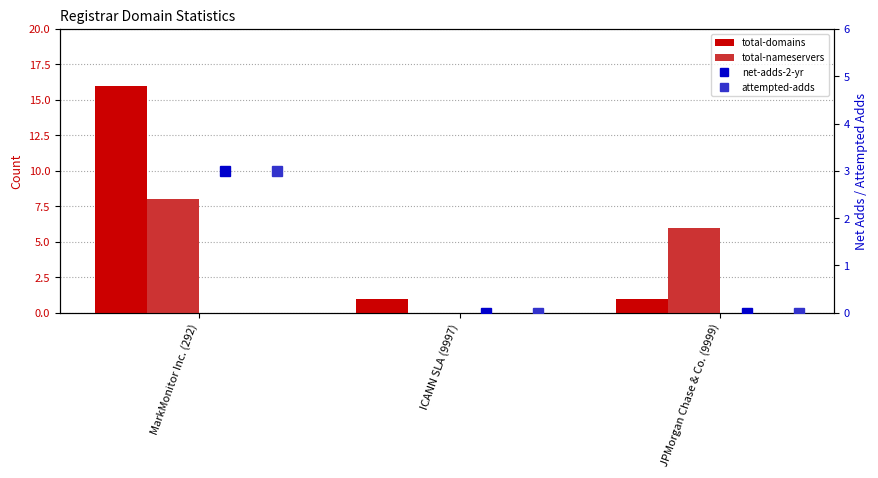

What value does the attempted-adds series have at MarkMonitor Inc. (292)?

3